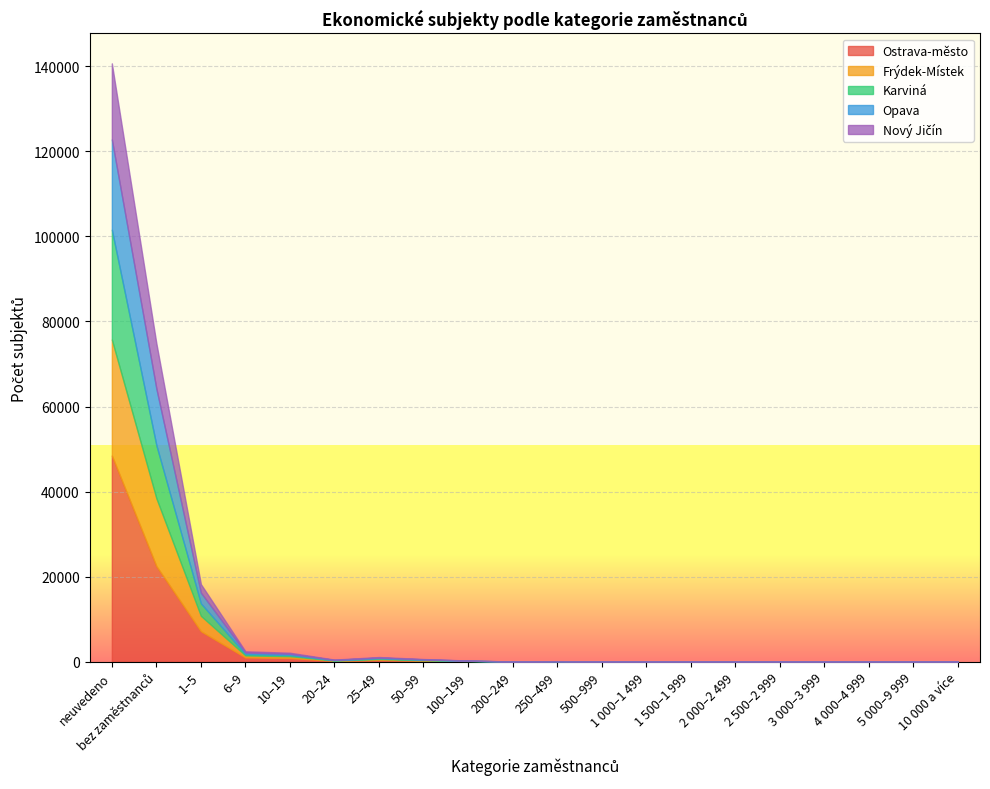

At which category is the sum across all series the highest?

neuvedeno